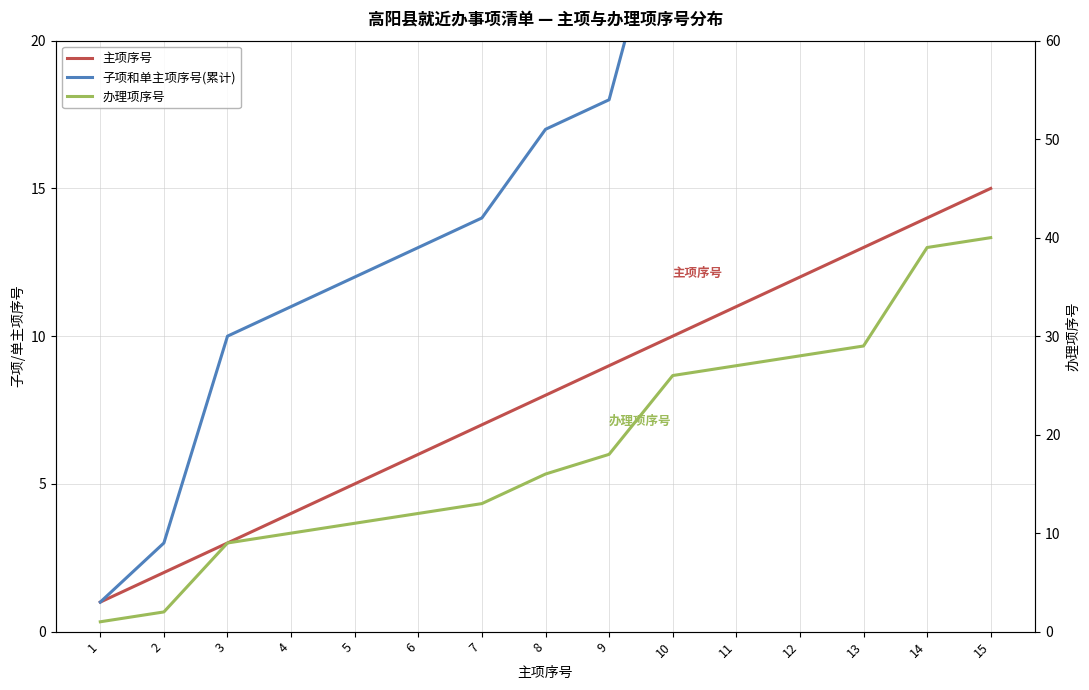

True or false: 子项和单主项序号(累计) has more than 0 points higher than both neighbors.

False